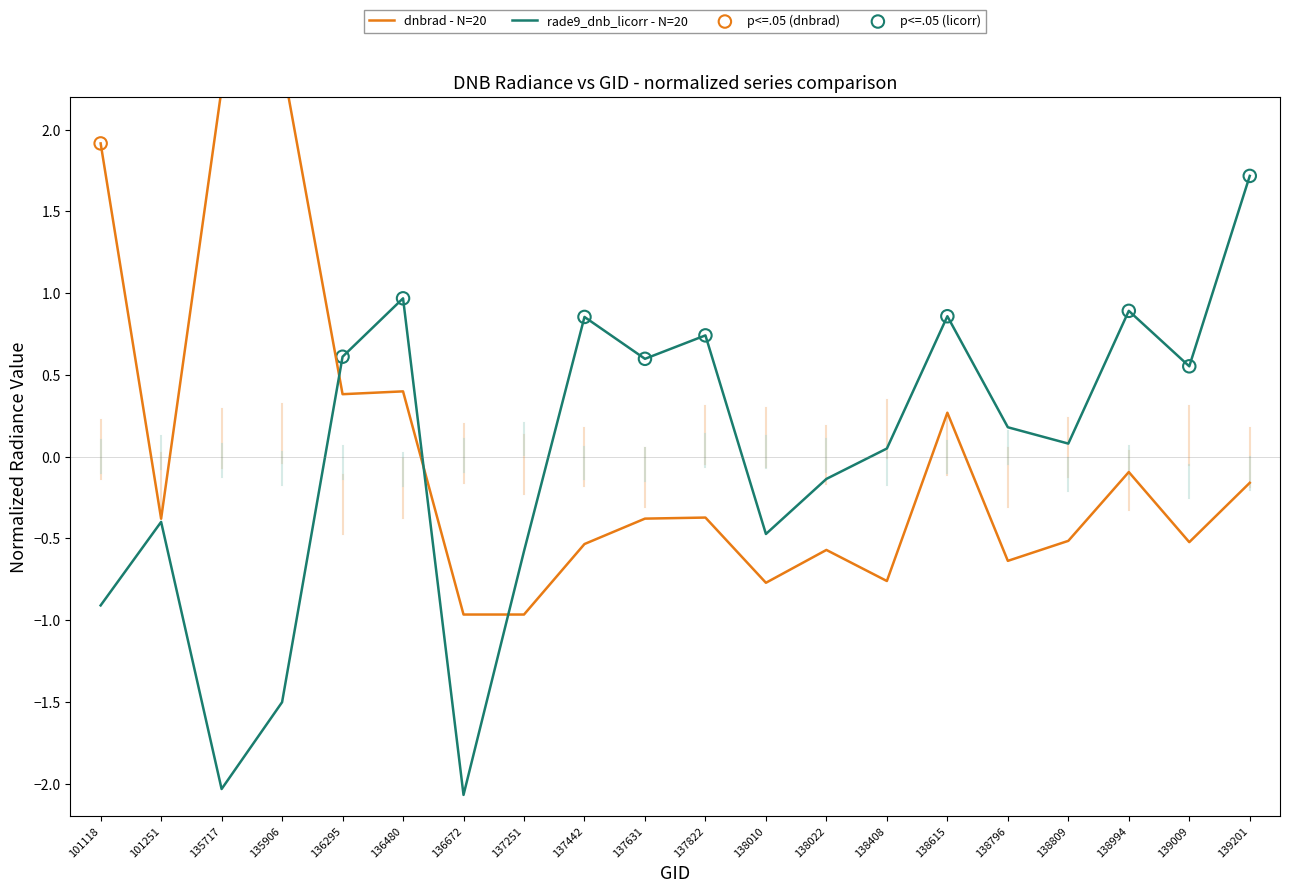

Which series contains the highest Y value?

dnbrad - N=20